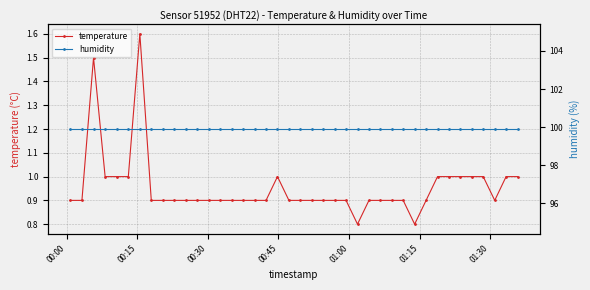

Rank the series by their maximum value, from highest to lowest.

humidity, temperature